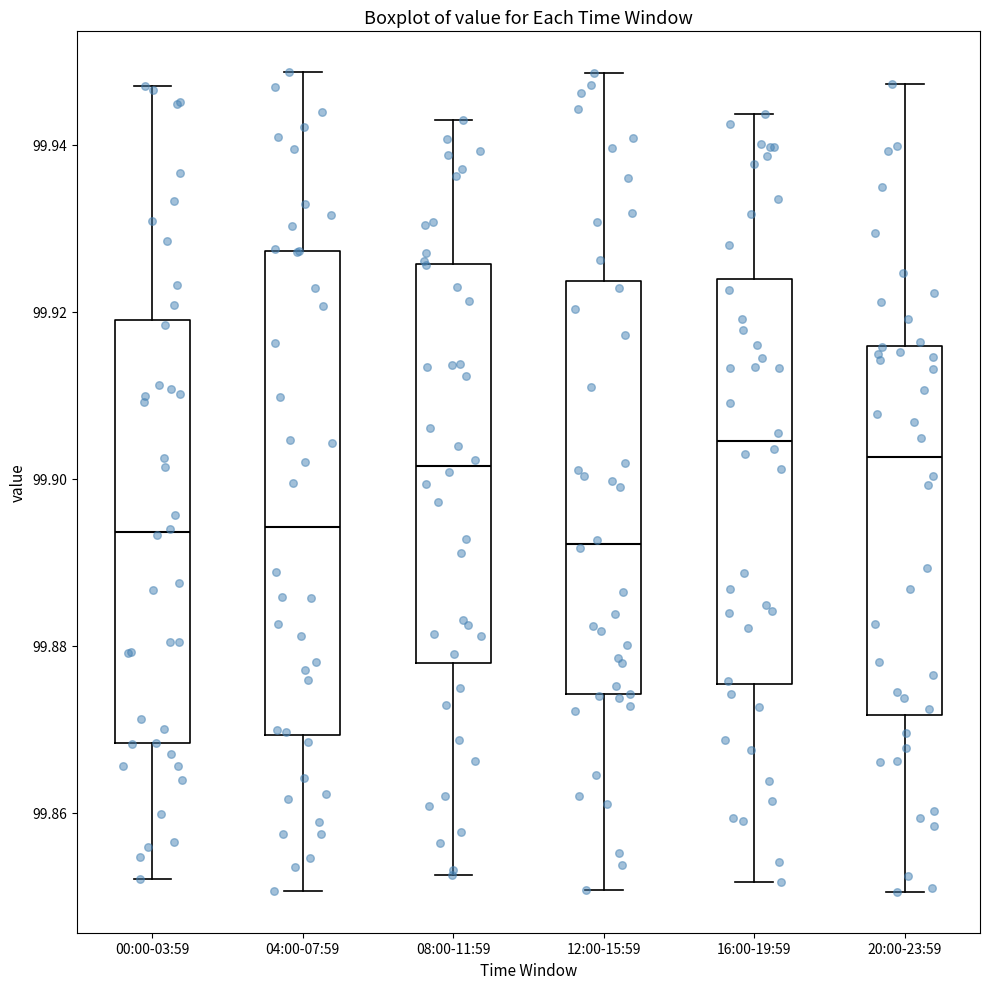

Reading left to right, transcribe this box plot: for each box, give where its median line is, the range the box spans, and where its two whiskers end, as read against the y-axis. The values are not printed on the chart, so give them approximately, as read against the axis.

00:00-03:59: median 99.894, box 99.868 to 99.920, whiskers 99.852 to 99.946
04:00-07:59: median 99.894, box 99.870 to 99.928, whiskers 99.850 to 99.948
08:00-11:59: median 99.902, box 99.878 to 99.926, whiskers 99.852 to 99.942
12:00-15:59: median 99.892, box 99.874 to 99.924, whiskers 99.850 to 99.948
16:00-19:59: median 99.904, box 99.876 to 99.924, whiskers 99.852 to 99.944
20:00-23:59: median 99.902, box 99.872 to 99.916, whiskers 99.850 to 99.948